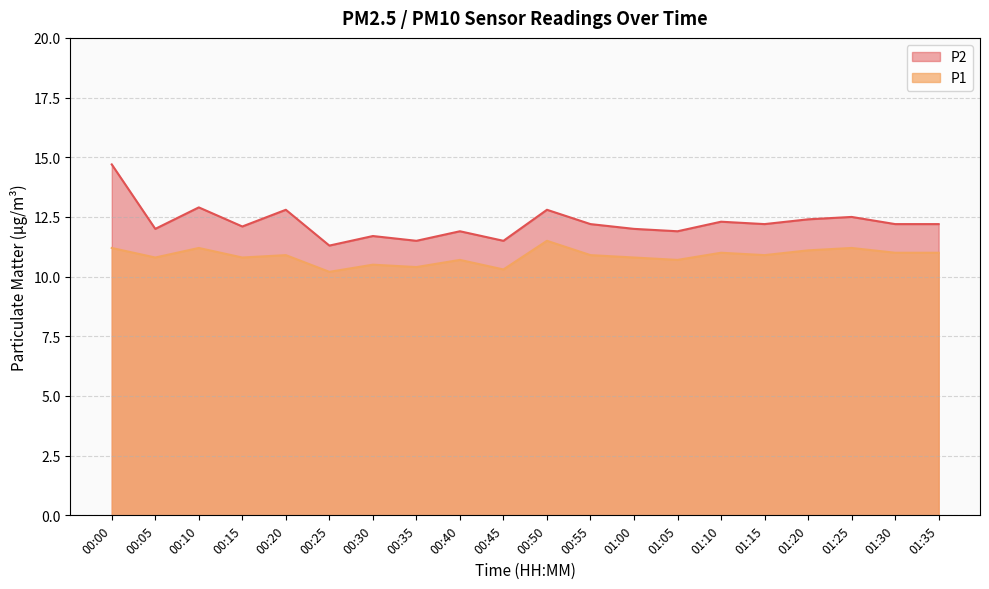

Does the chart have visible grid lines?

Yes